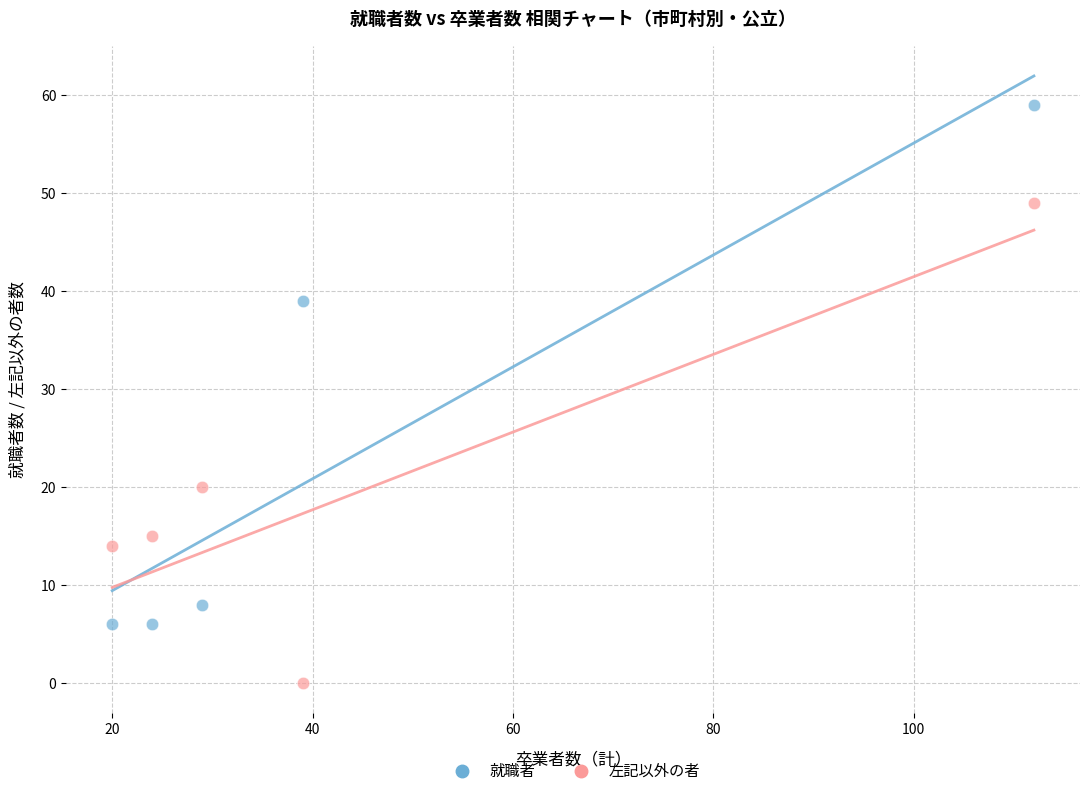

Which series has the widest spread of Y values?

就職者